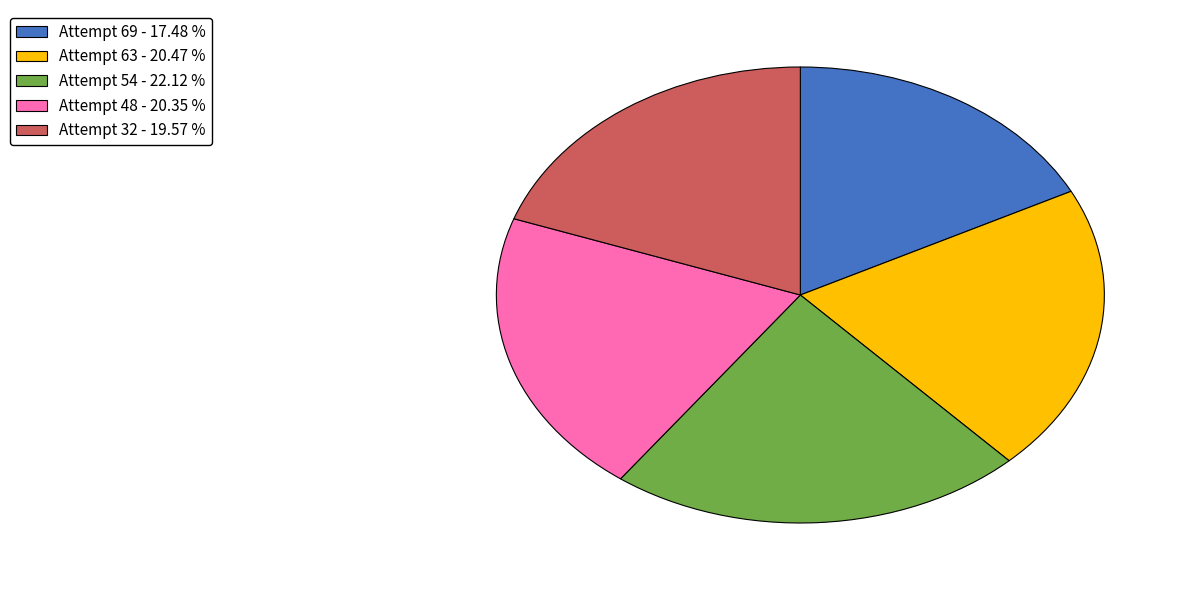

Is there a majority slice in this chart?

No